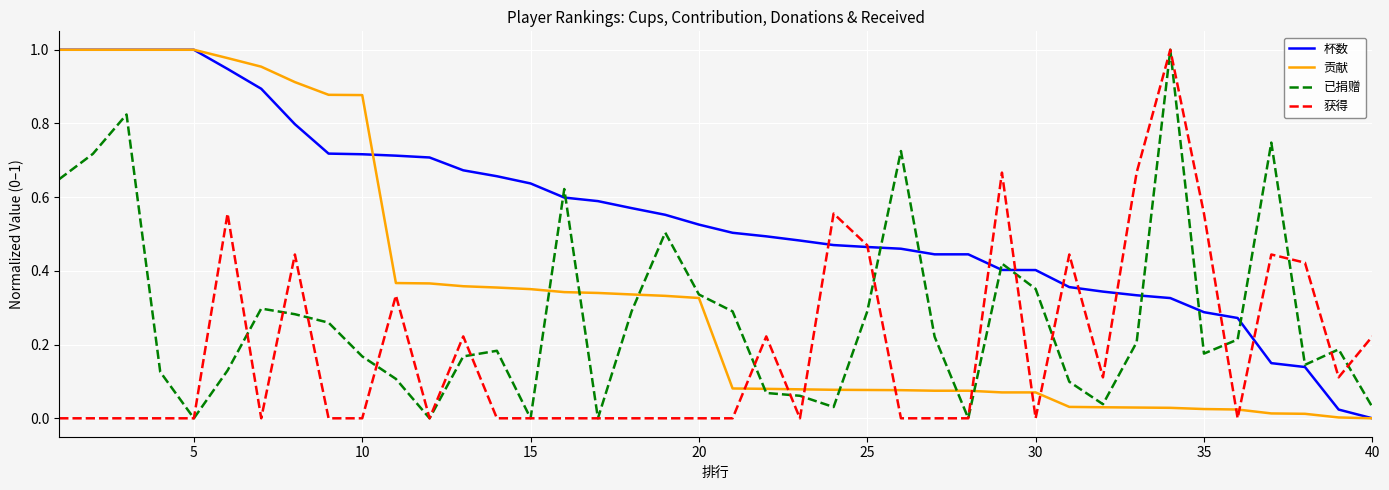

At how many categories does at least one series exceed 0?

40